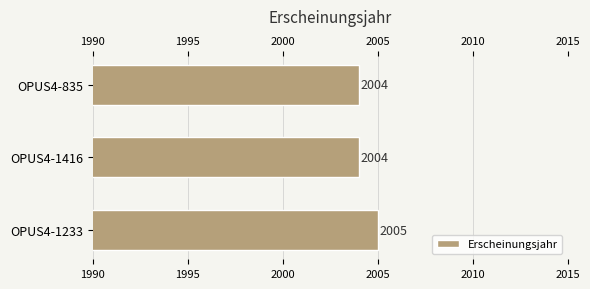

What value does the data have at OPUS4-1233?

2005